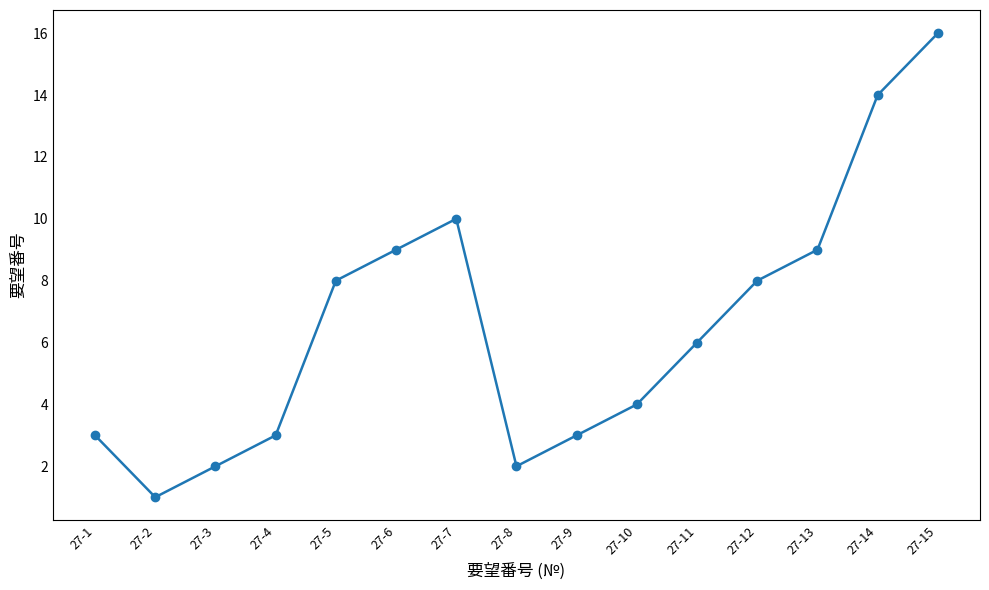

Does the chart have visible grid lines?

No